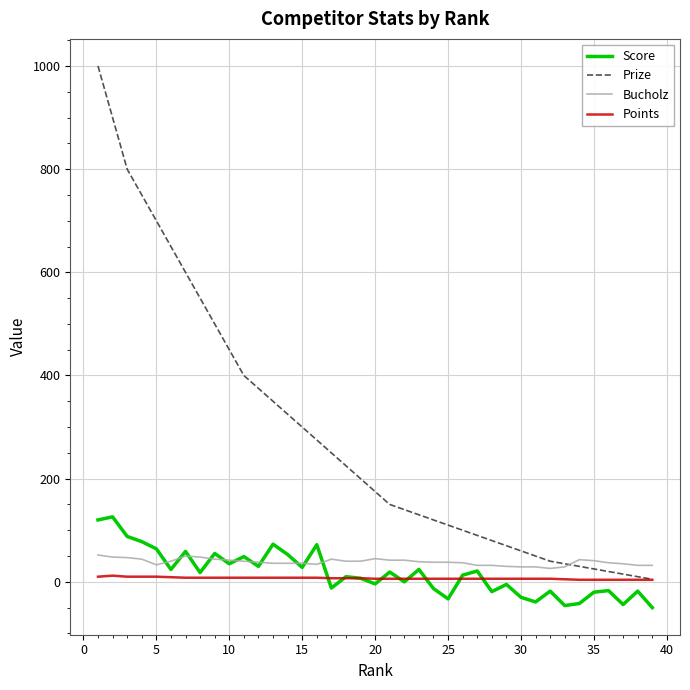

True or false: Score and Prize cross at least once.

False